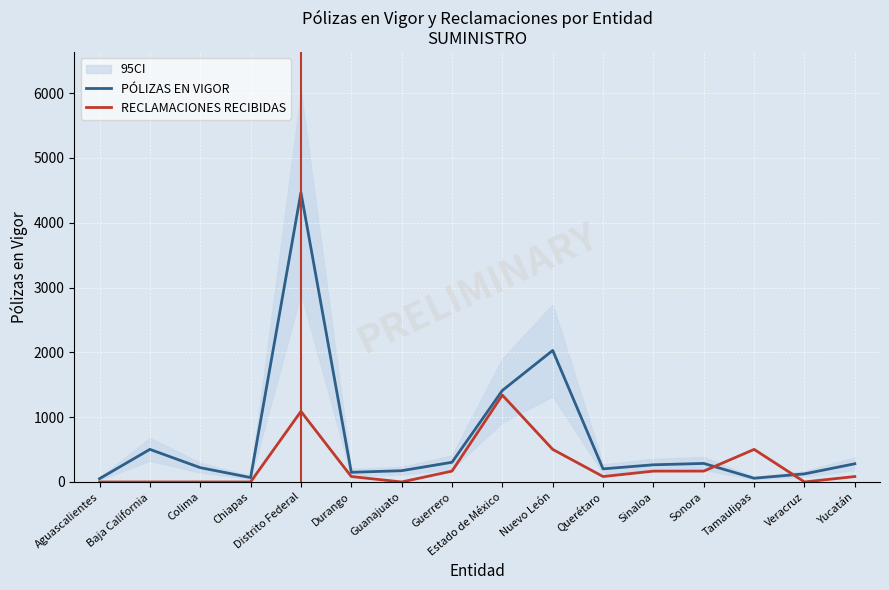

At which label is RECLAMACIONES RECIBIDAS closest to 670?

Nuevo León